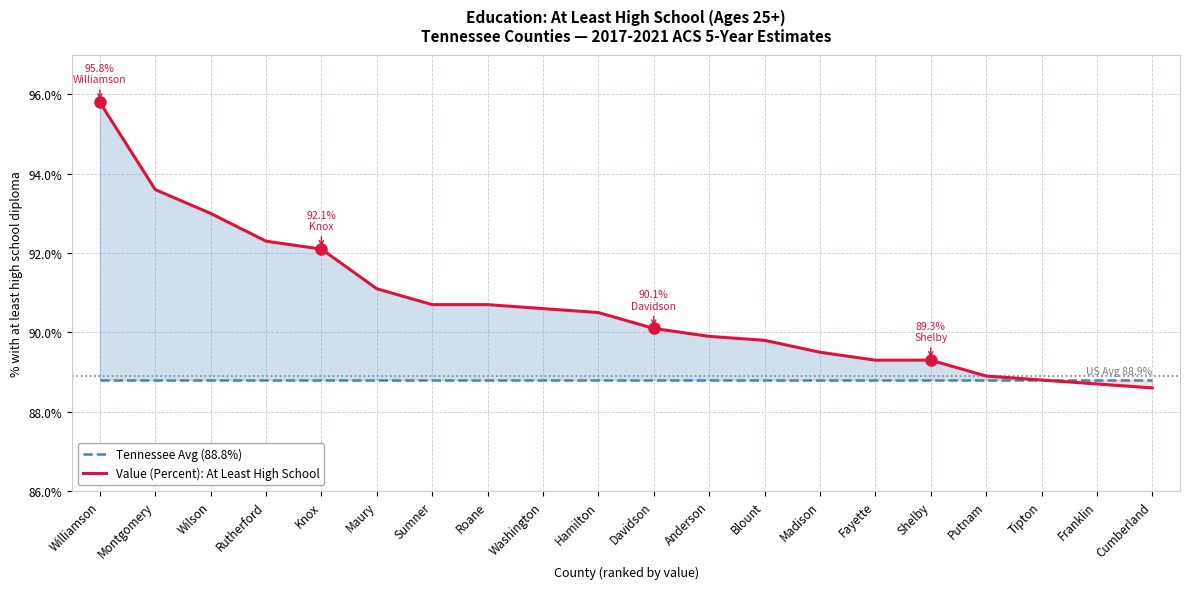

What is the label of the 3rd point from the left?

Wilson